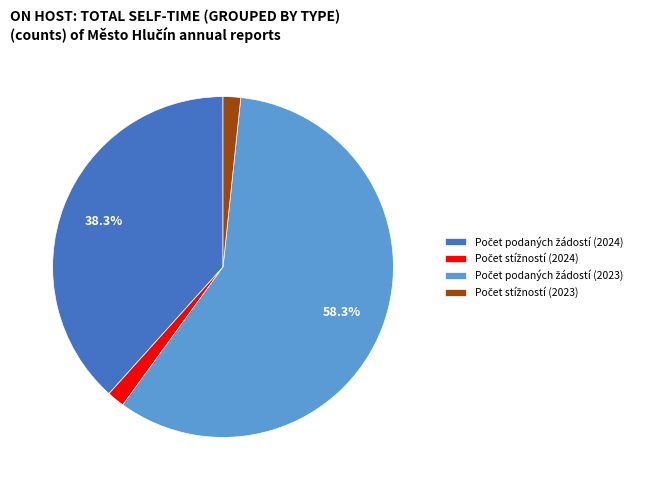

To the nearest percent, what is the average slice percentage?

25%